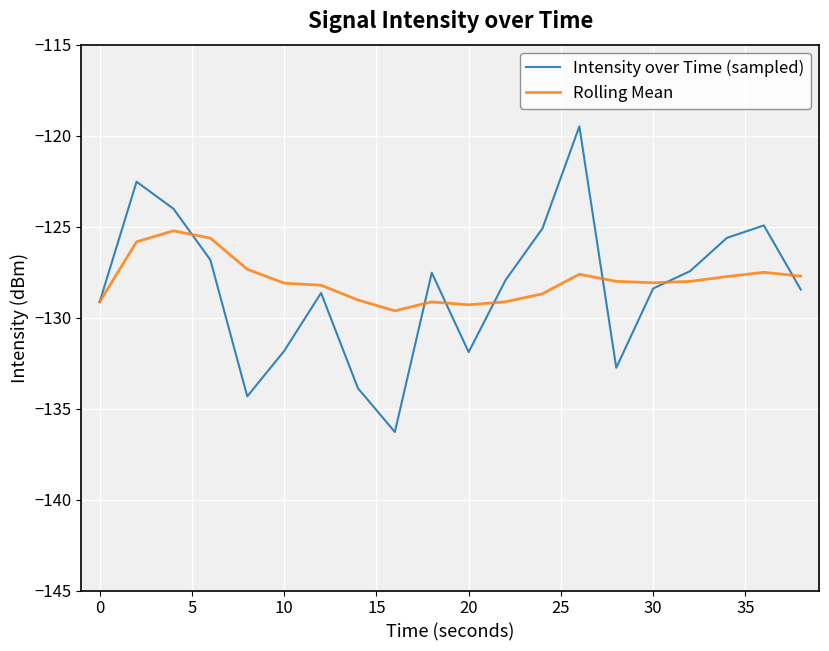

List the series in order of their peak value, highest first.

Intensity over Time (sampled), Rolling Mean